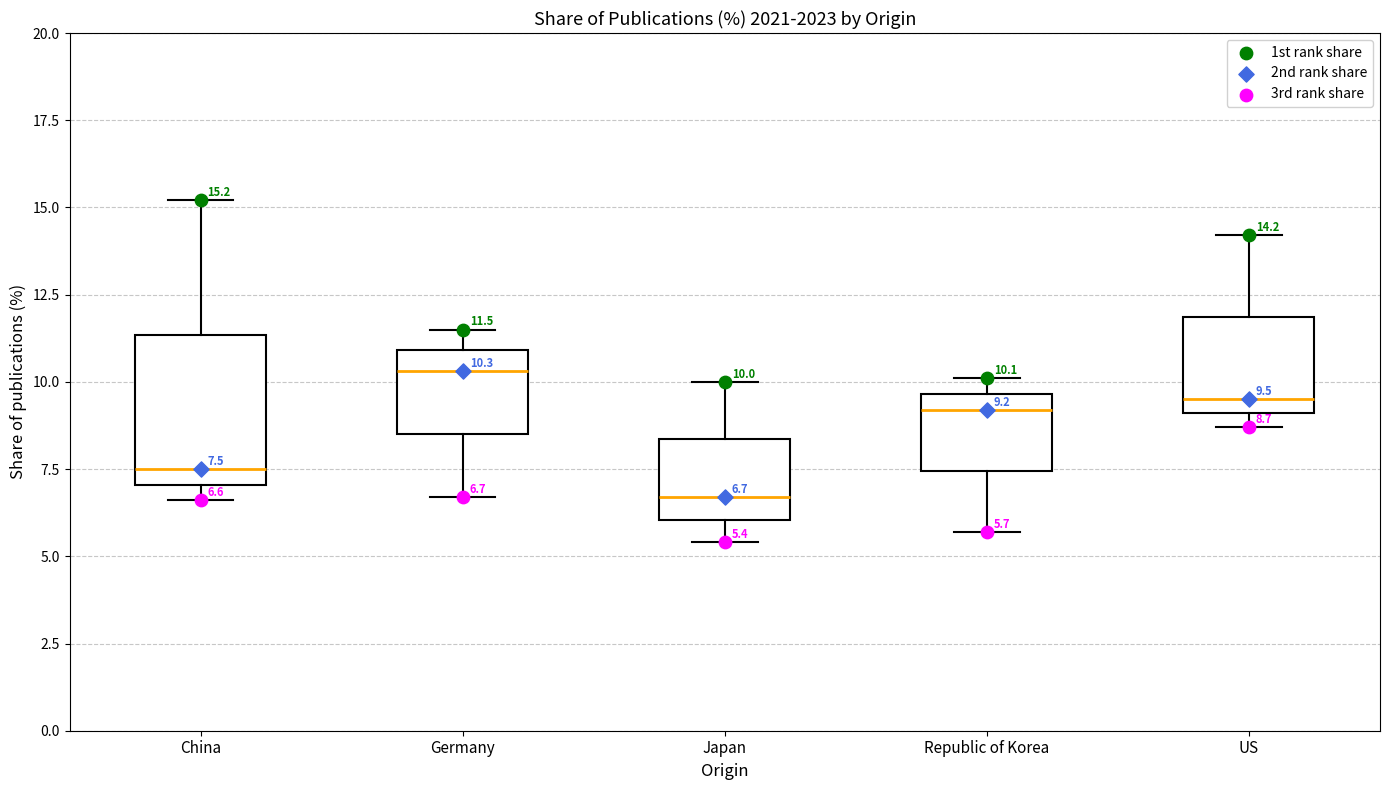

Which box's median line is the highest?

Germany